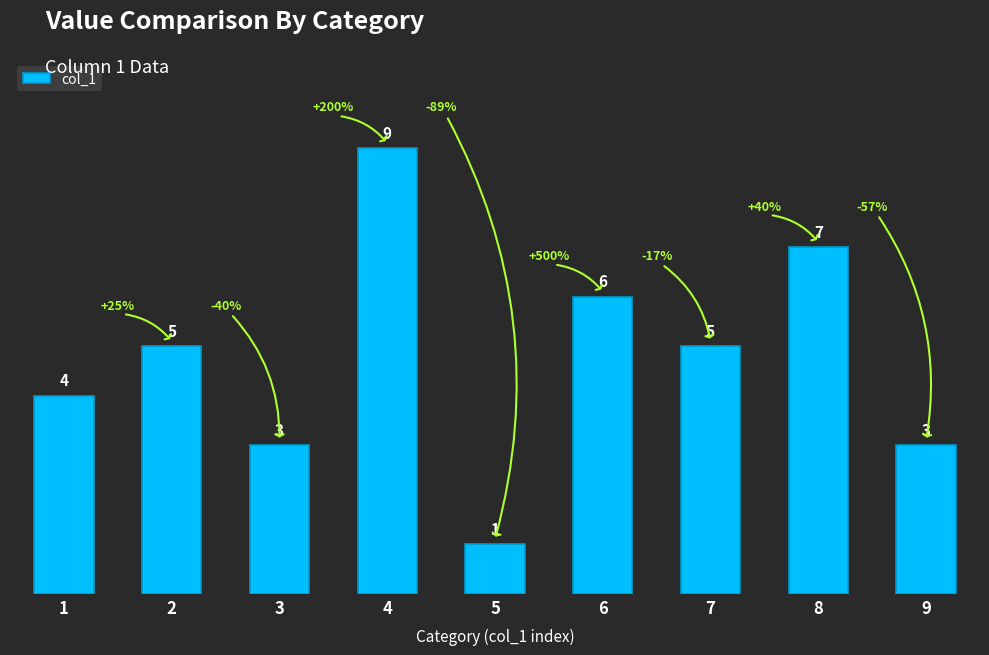

How many values are between 3 and 6?

6